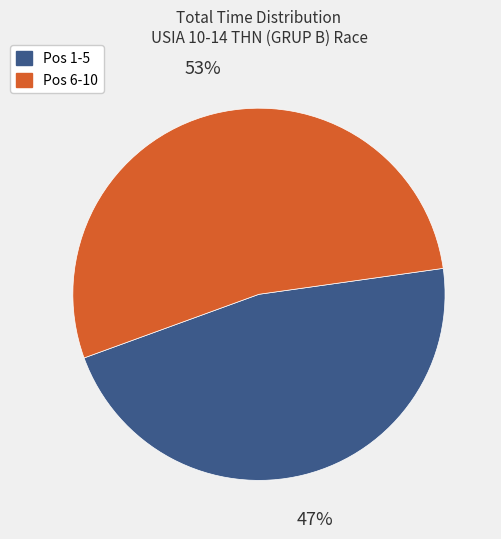

Does any single category account for the majority?

Yes